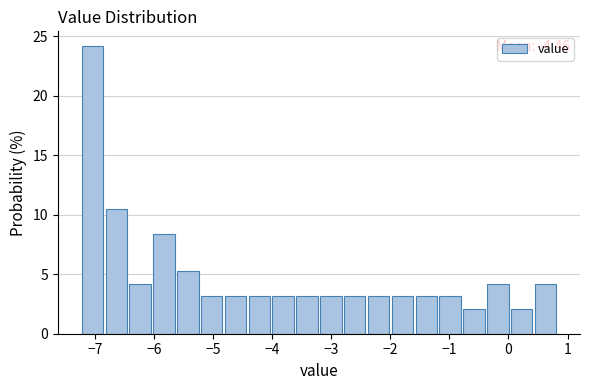

Over which range of the x-axis is the bar tallest?

-7.2 to -6.8